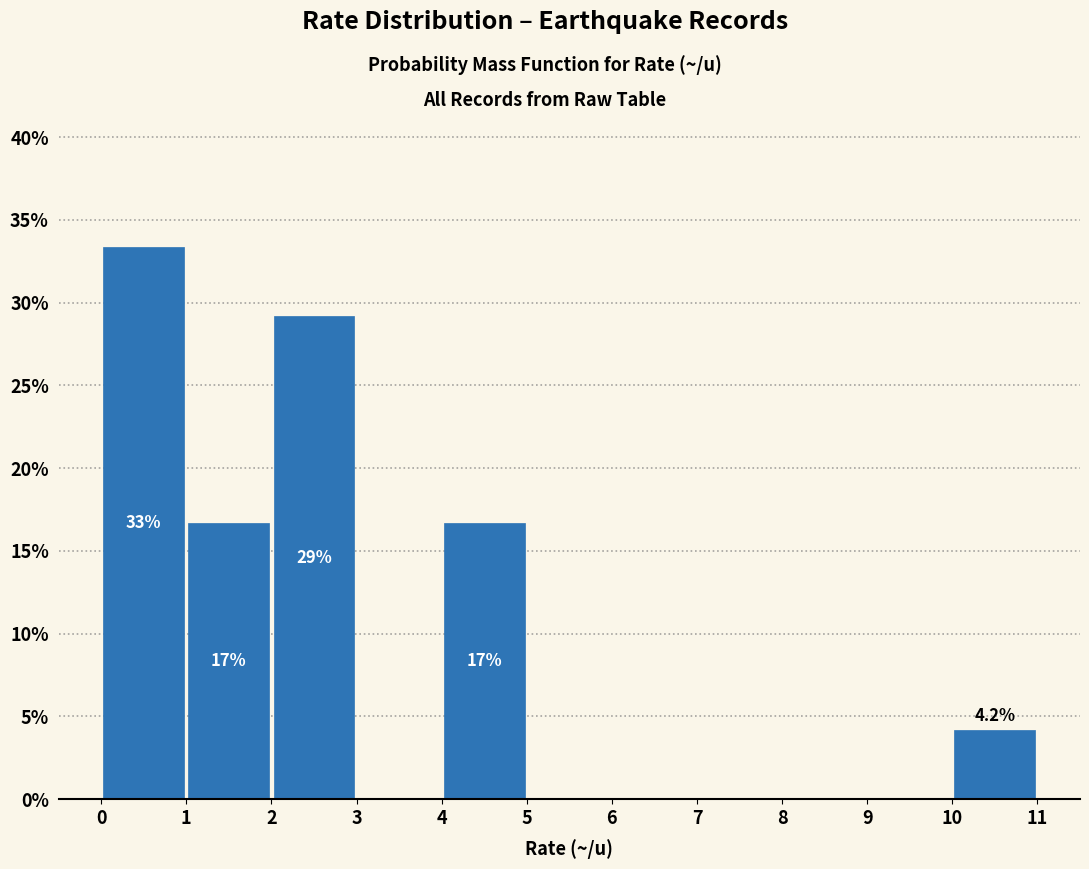

Which range on the x-axis has the tallest bar?

0 to 1